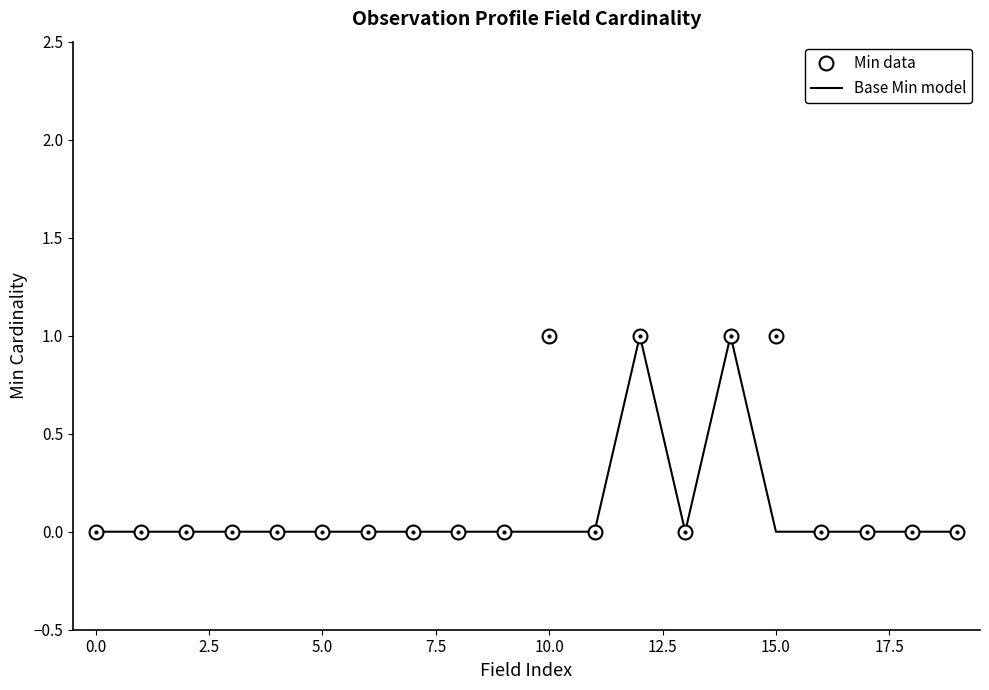

What are all the series names shown in the legend?

Min data, Base Min model